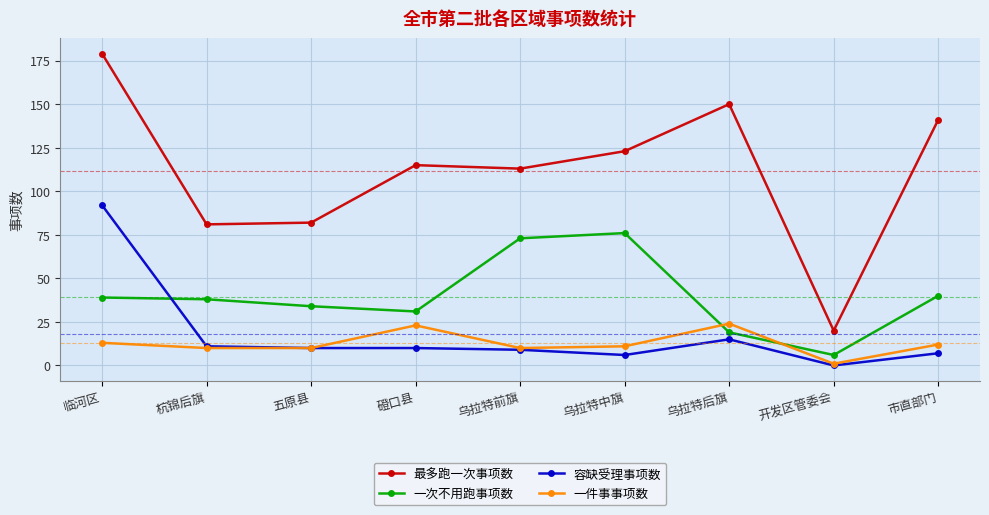

What are all the series names shown in the legend?

最多跑一次事项数, 一次不用跑事项数, 容缺受理事项数, 一件事事项数